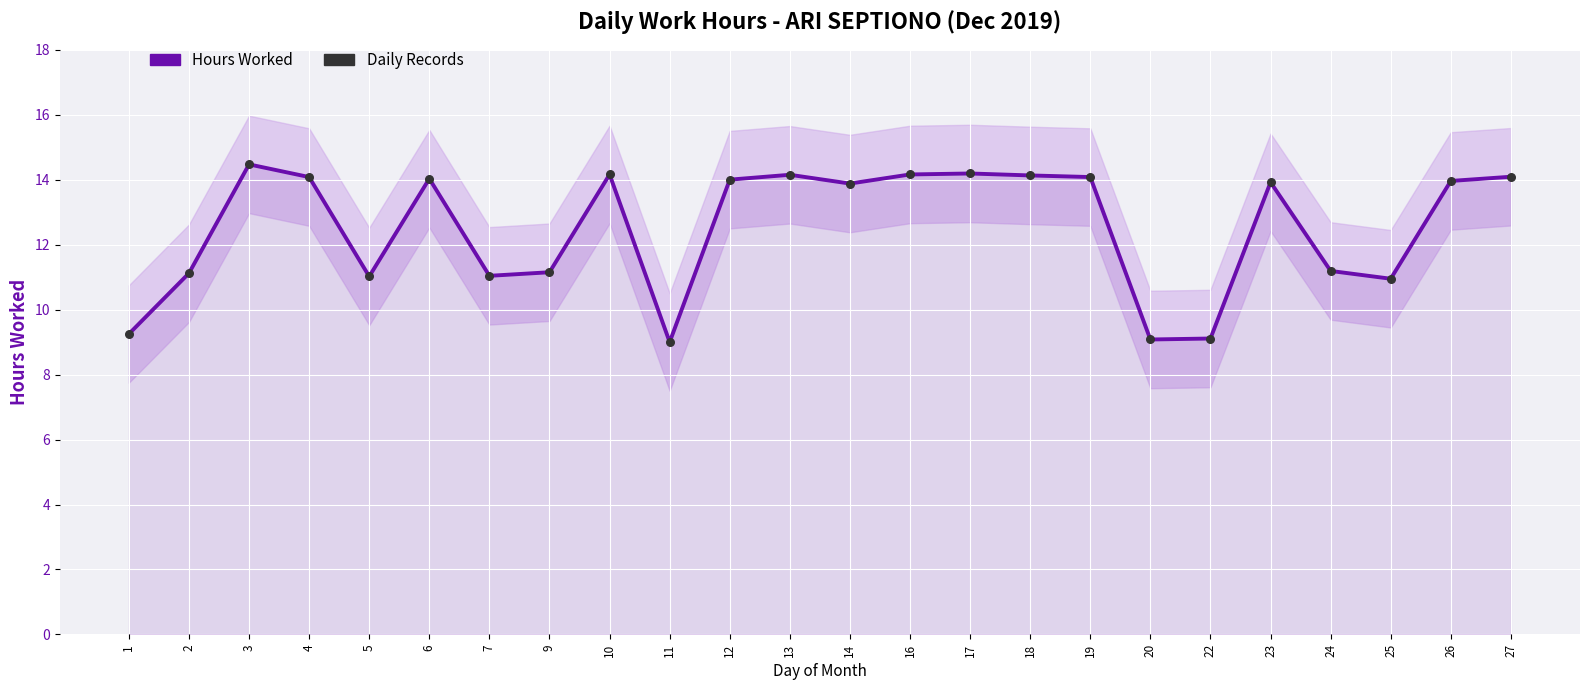

At how many categories does at least one series exceed 13?

14